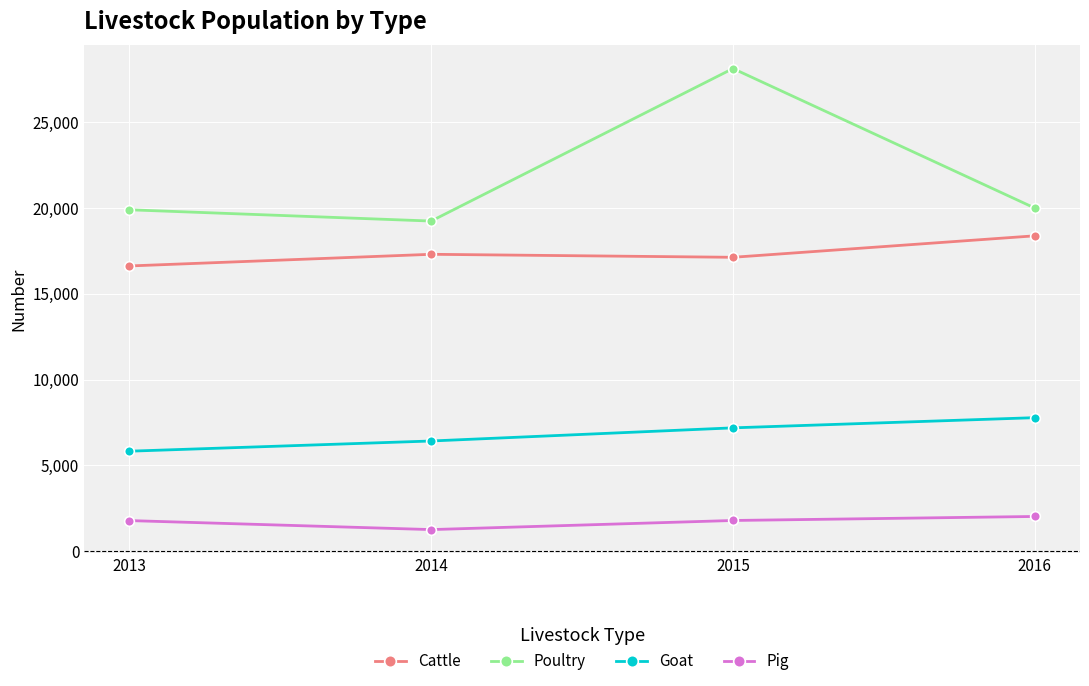

At which category does Poultry reach its first local peak?

2015